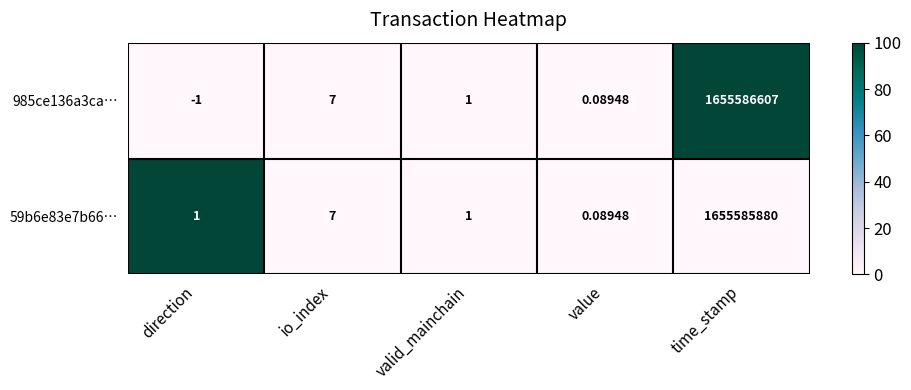

At which label is 59b6e83e7b66… closest to 827792940?

io_index